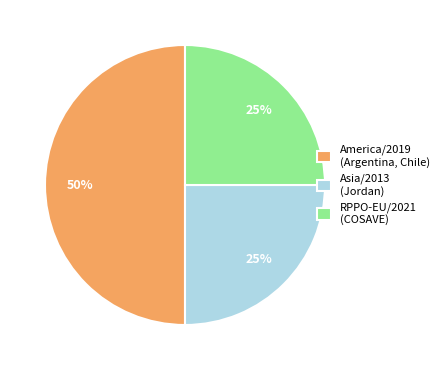

To the nearest percent, what portion does America/2019 (Argentina, Chile) represent?

50%